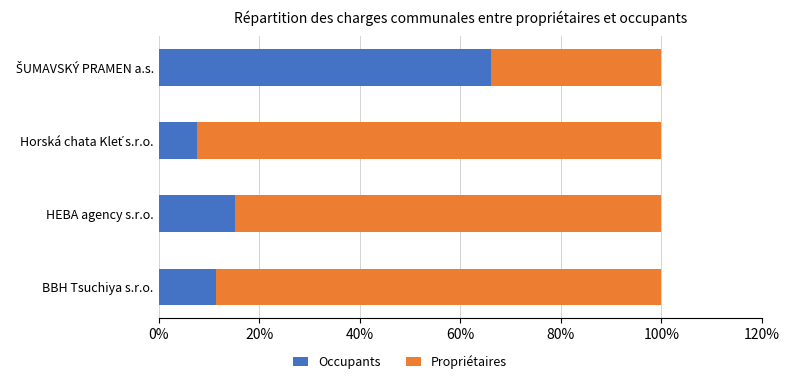

Reading left to right, list all the values displayed in this chart.

Occupants: 0.1	0.2	0.1	0.7
Propriétaires: 0.9	0.8	0.9	0.3